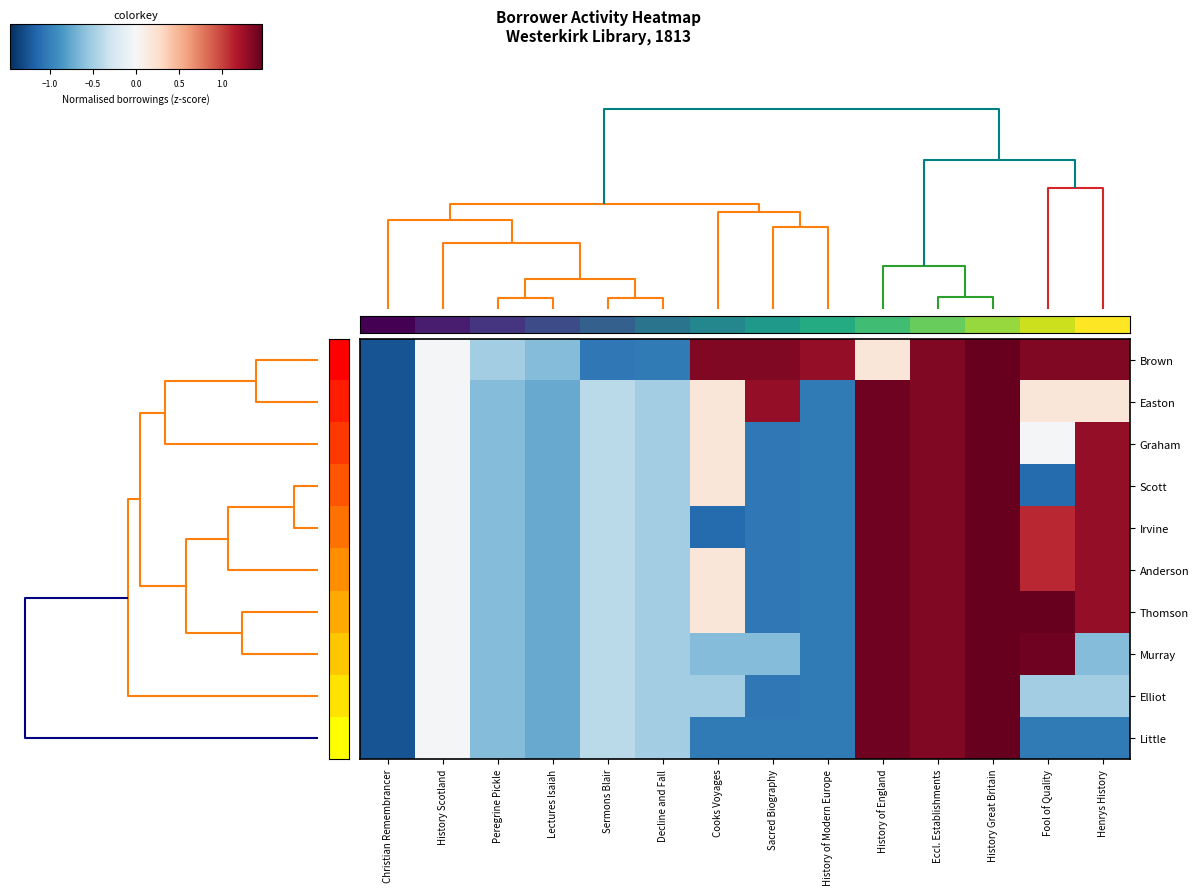

What is the total value across all series at Sacred Biography?

-5.3